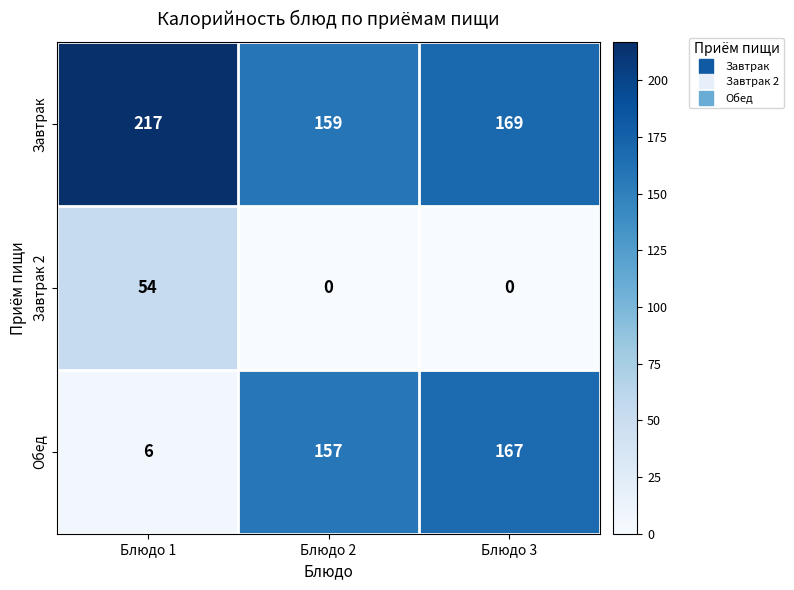

Rank the series by their maximum value, from highest to lowest.

Завтрак, Обед, Завтрак 2